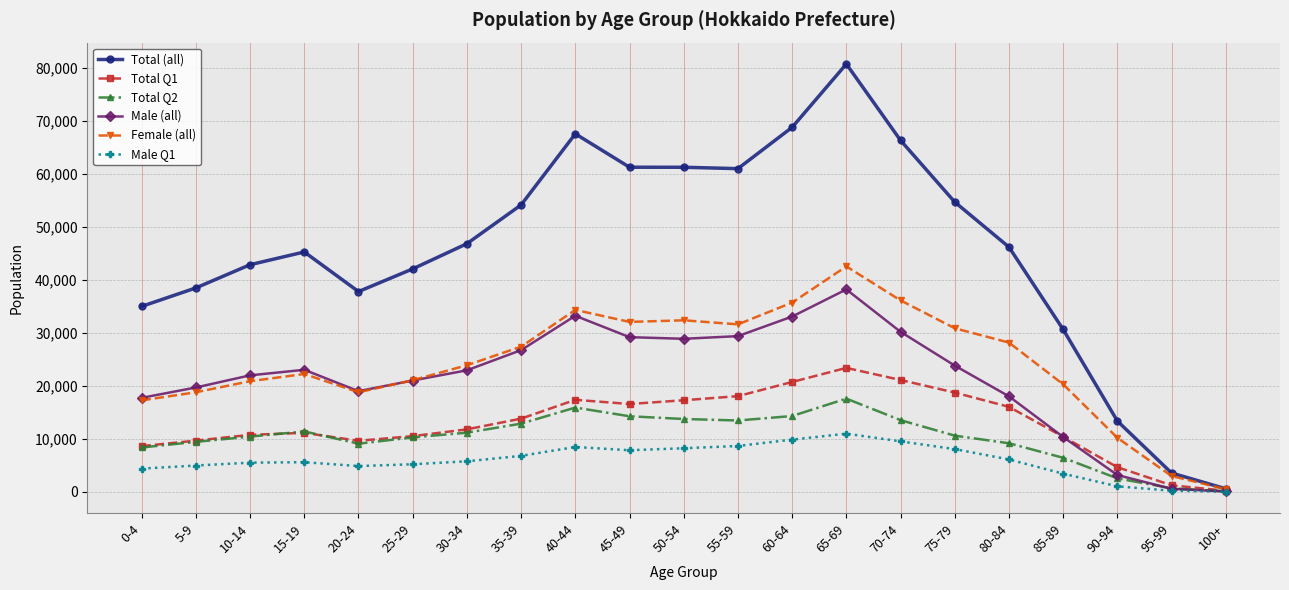

In Total (all), how many points are lower than both neighbors (excluding endpoints)?

2